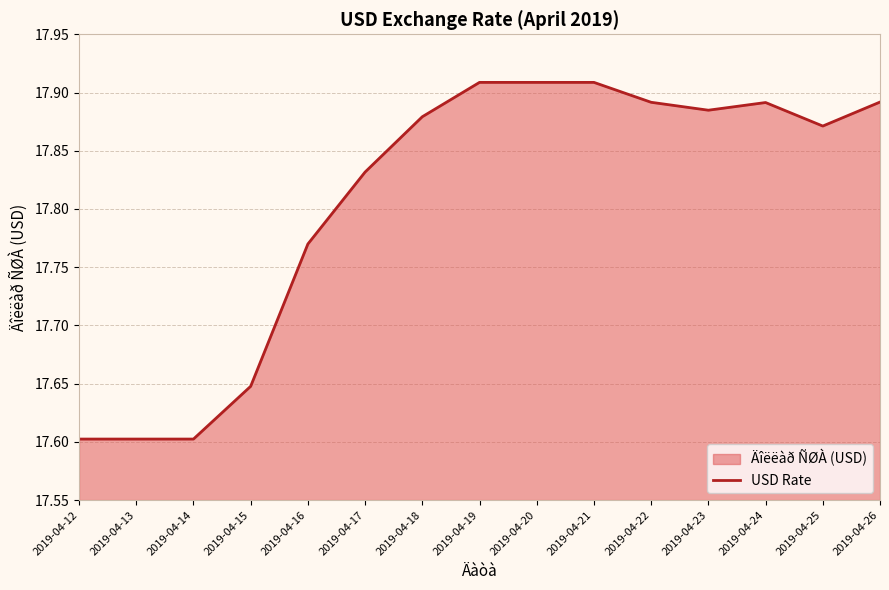

What is the sum of the values at 2019-04-18 and 2019-04-22?

35.8